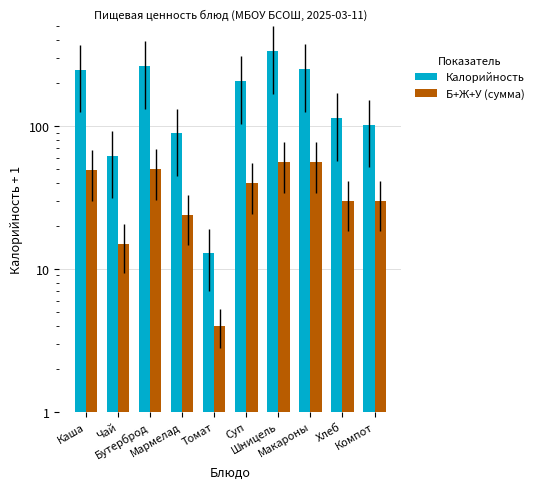

Reading right to left, what are all the values shown in this chart?

Калорийность: 102	114	252	336	208	13	89	265	62	249
Б+Ж+У (сумма): 30	30	56	56	40	4	24	50	15	49